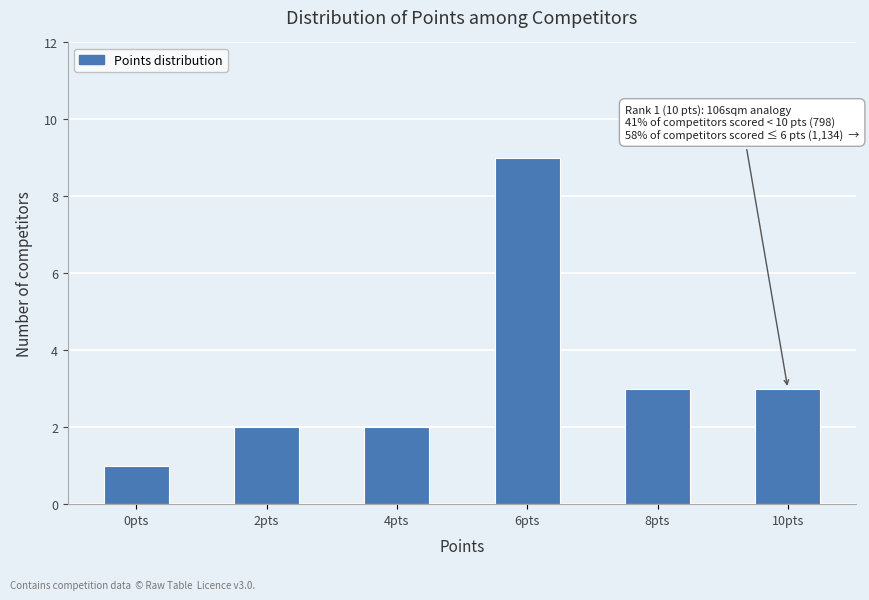

Which range on the x-axis has the tallest bar?

5.5 to 6.5